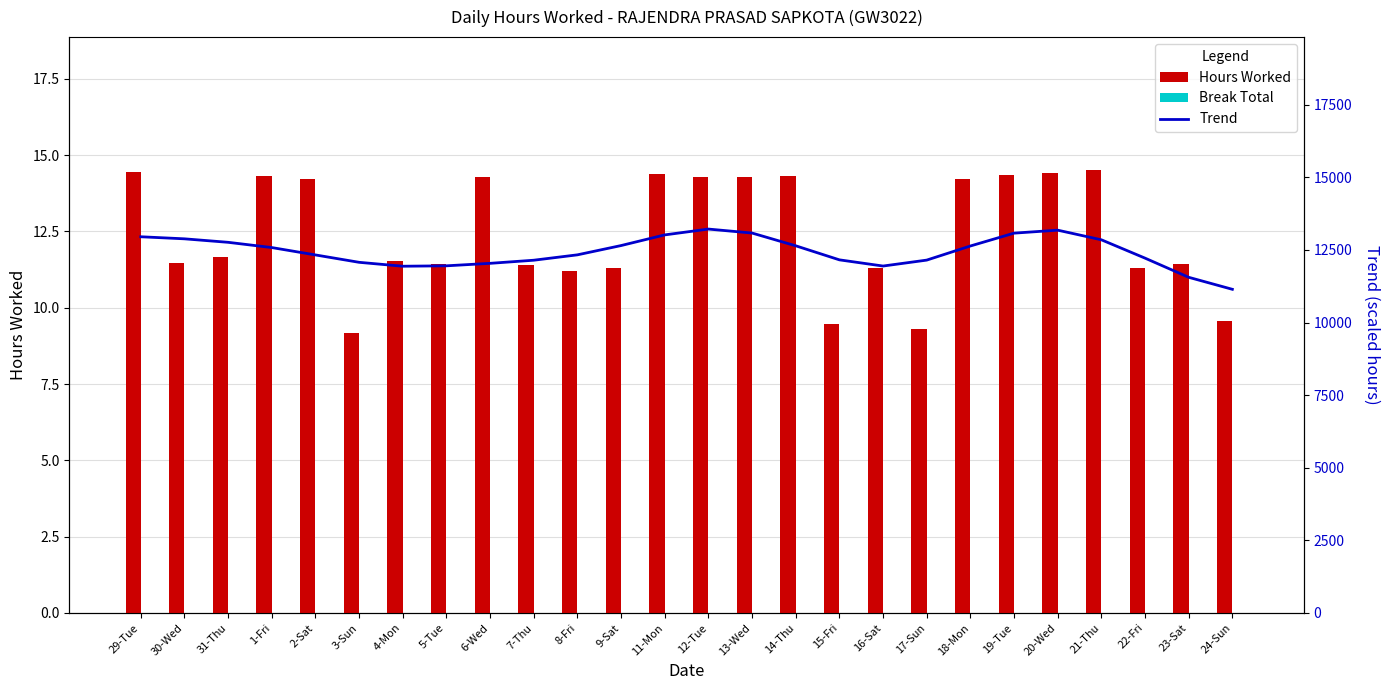

What is the difference between the Trend (scaled) values at 6-Wed and 30-Wed?

843.8